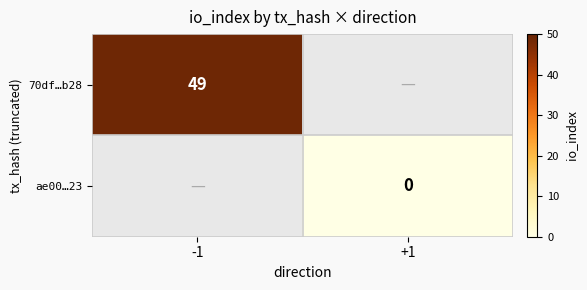

The value of 70df…b28 at -1 is 22. True or false?

False